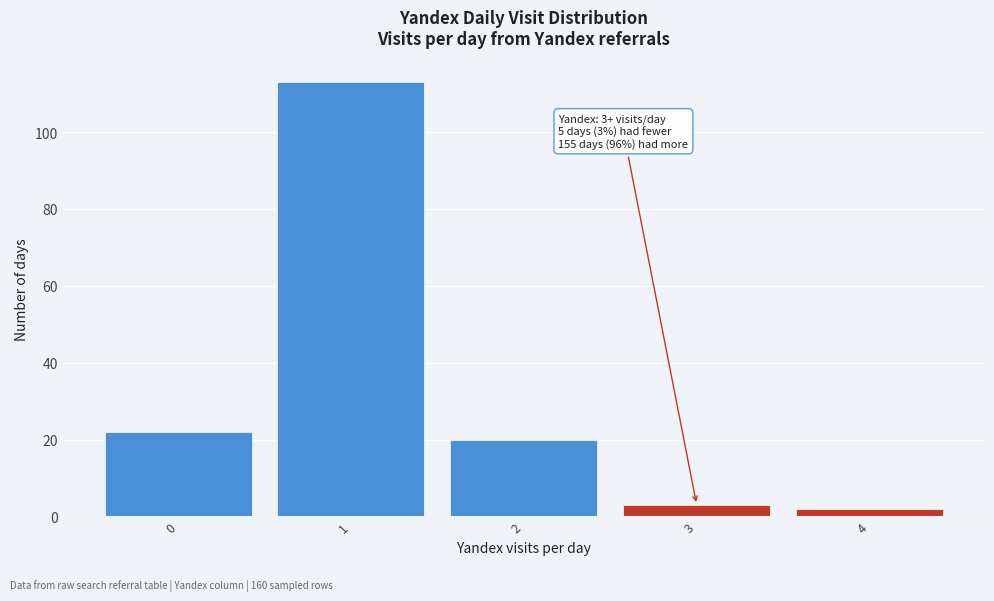

Which range on the x-axis has the tallest bar?

0.5 to 1.5